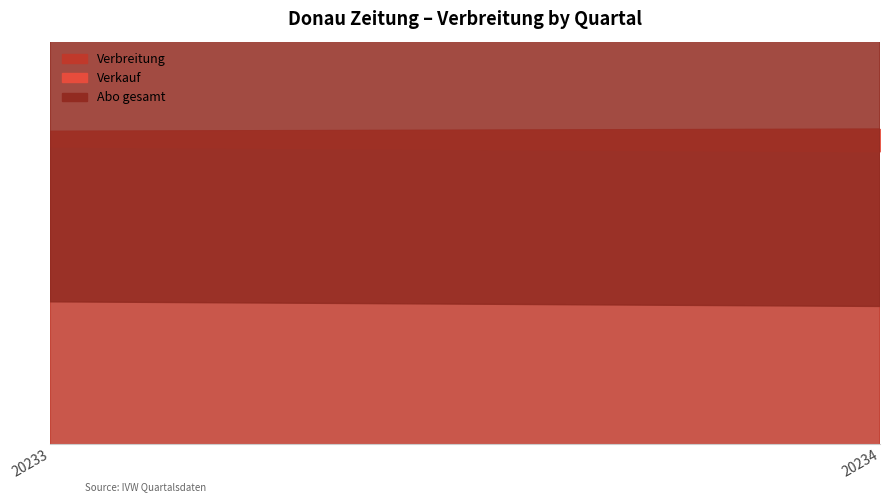

What is the total value across all series at 20234?

34407